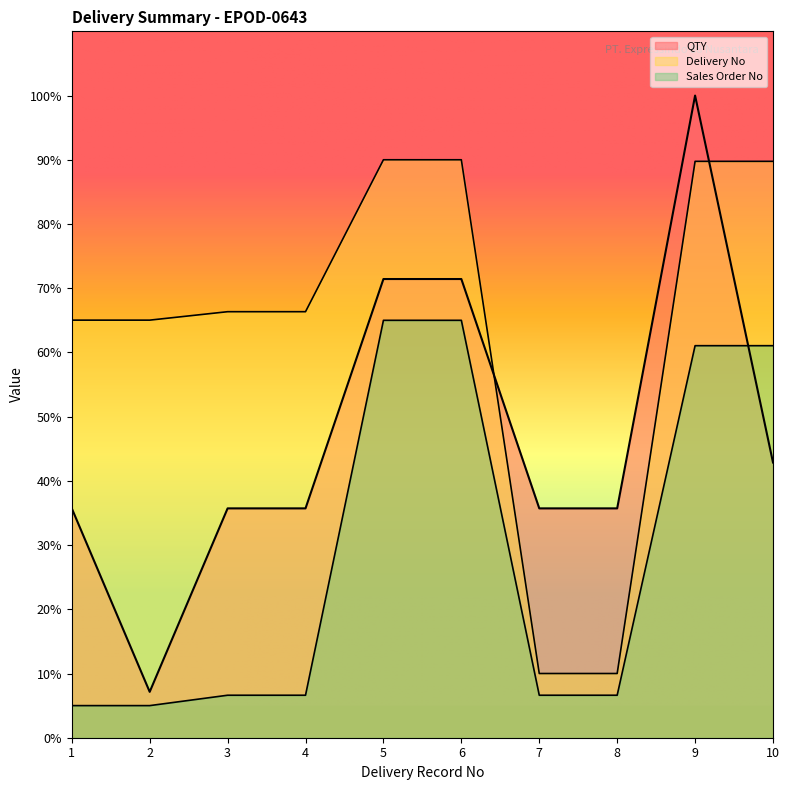

How many lines are shown in the chart?

3